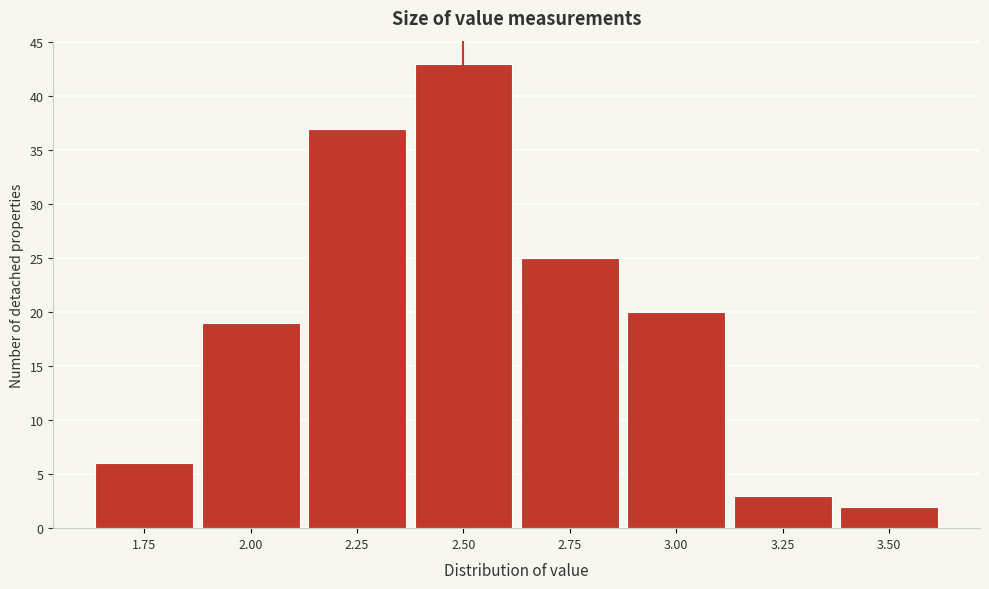

Reading left to right, list all the values displayed in this chart.

6	19	37	43	25	20	3	2